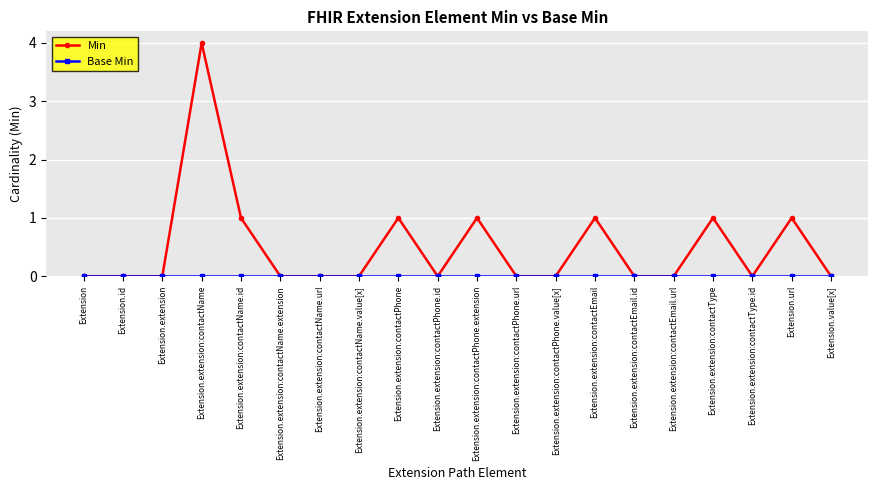

What position from the right is Extension.url?

2